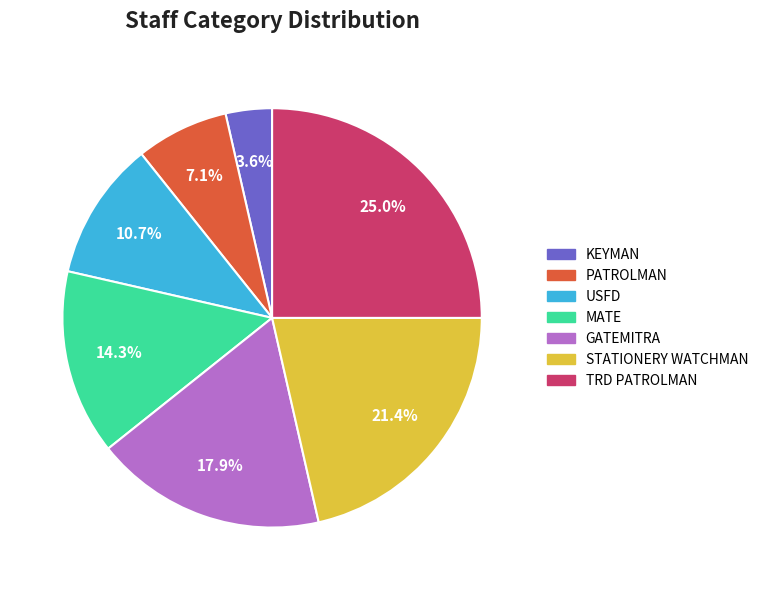

How many segments does this pie chart have?

7